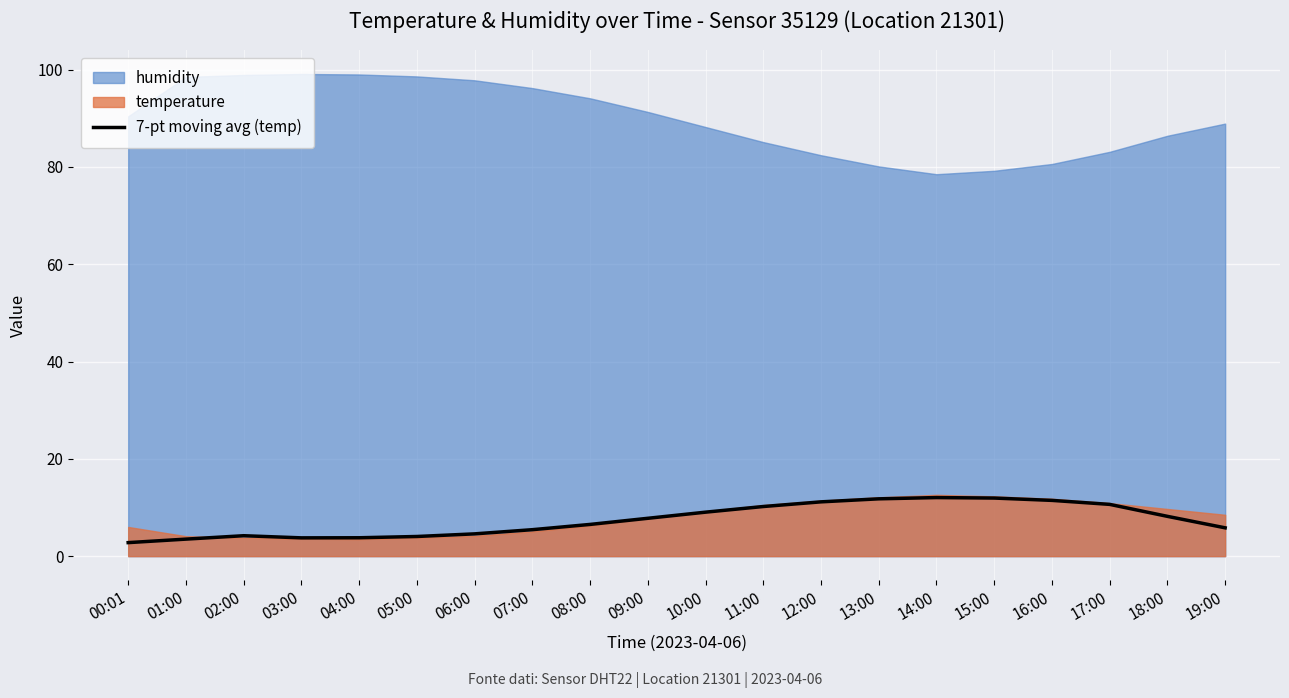

Reading right to left, list all the values displayed in this chart.

5.8	8.2	10.6	11.5	11.9	12.0	11.8	11.2	10.2	9.0	7.8	6.5	5.4	4.6	4.0	3.8	3.8	4.2	3.5	2.8